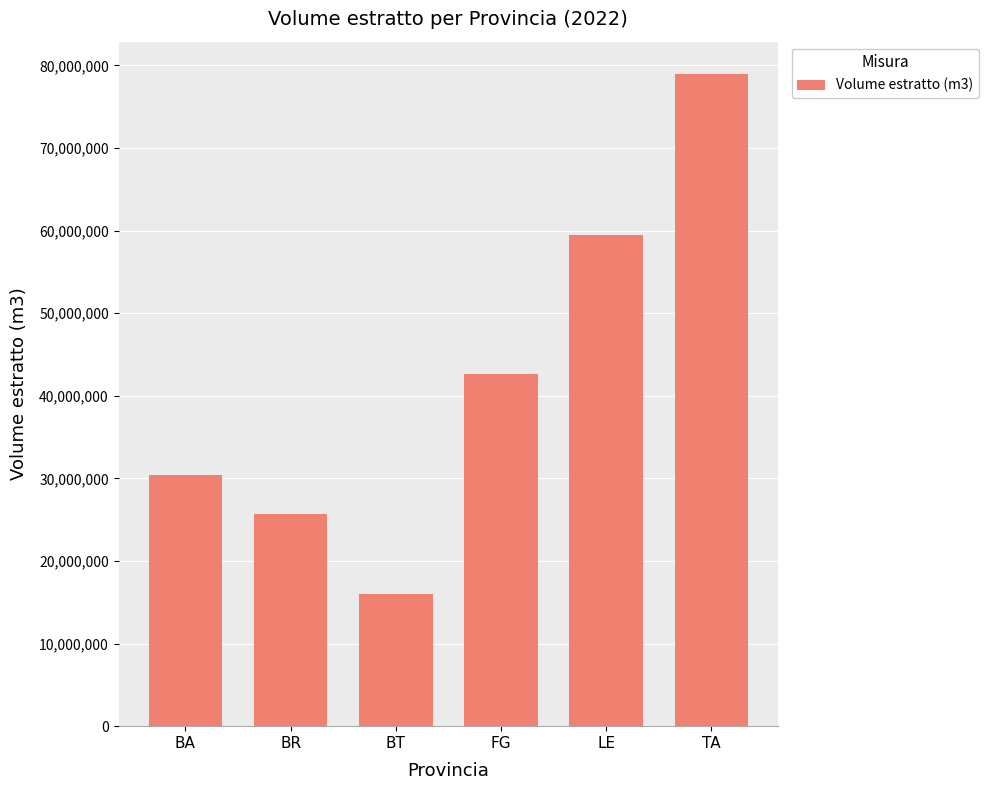

What is the average value?

42212224.3